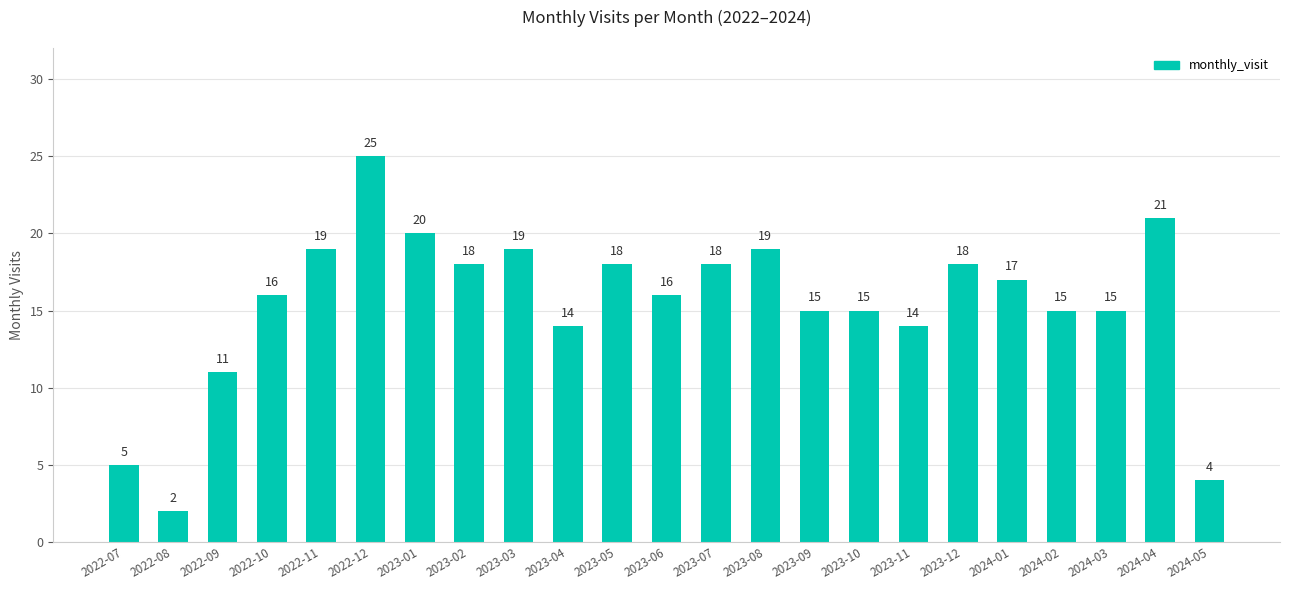

True or false: the data shows 9 at 2023-12.

False